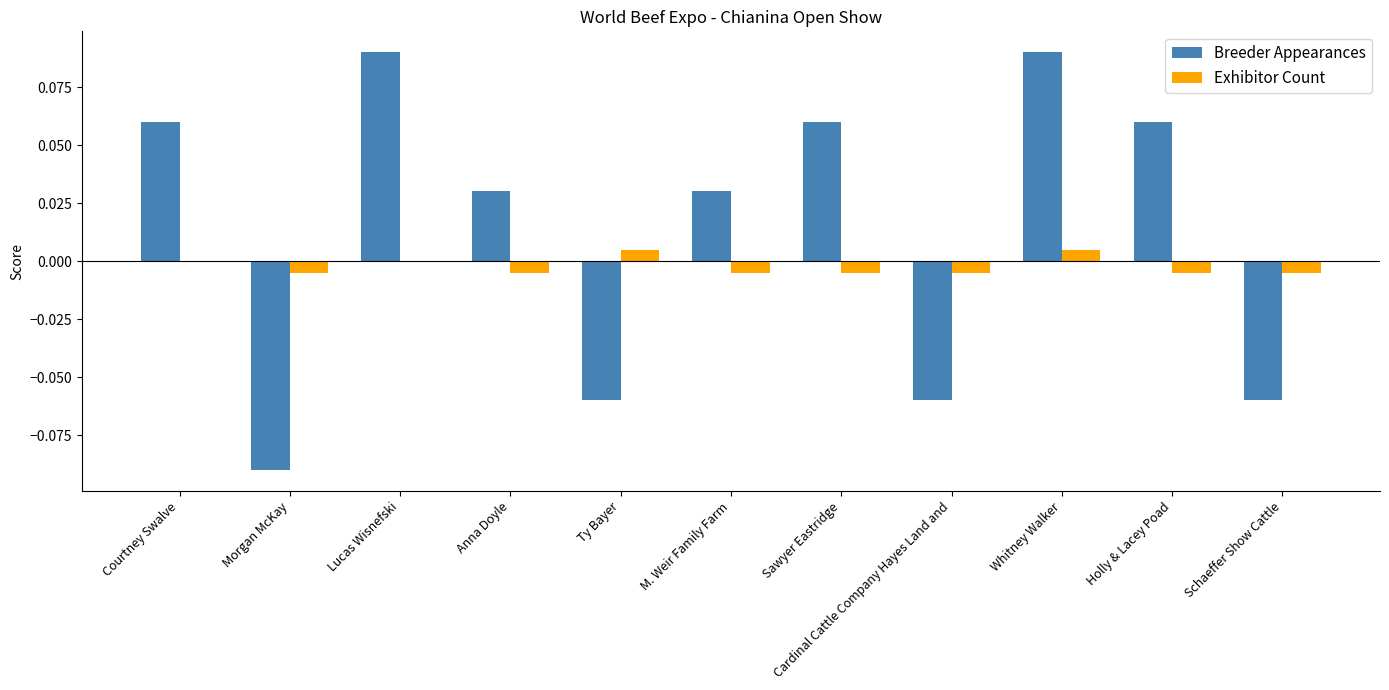

Which series has the widest spread of values?

Breeder Appearances